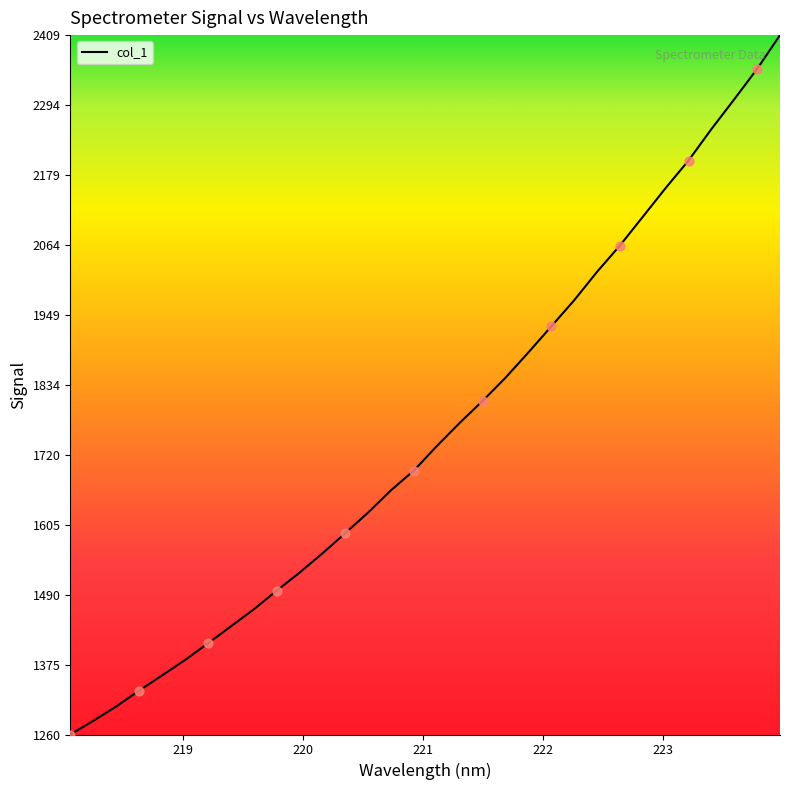

What is the maximum value shown in the chart?

2409.2